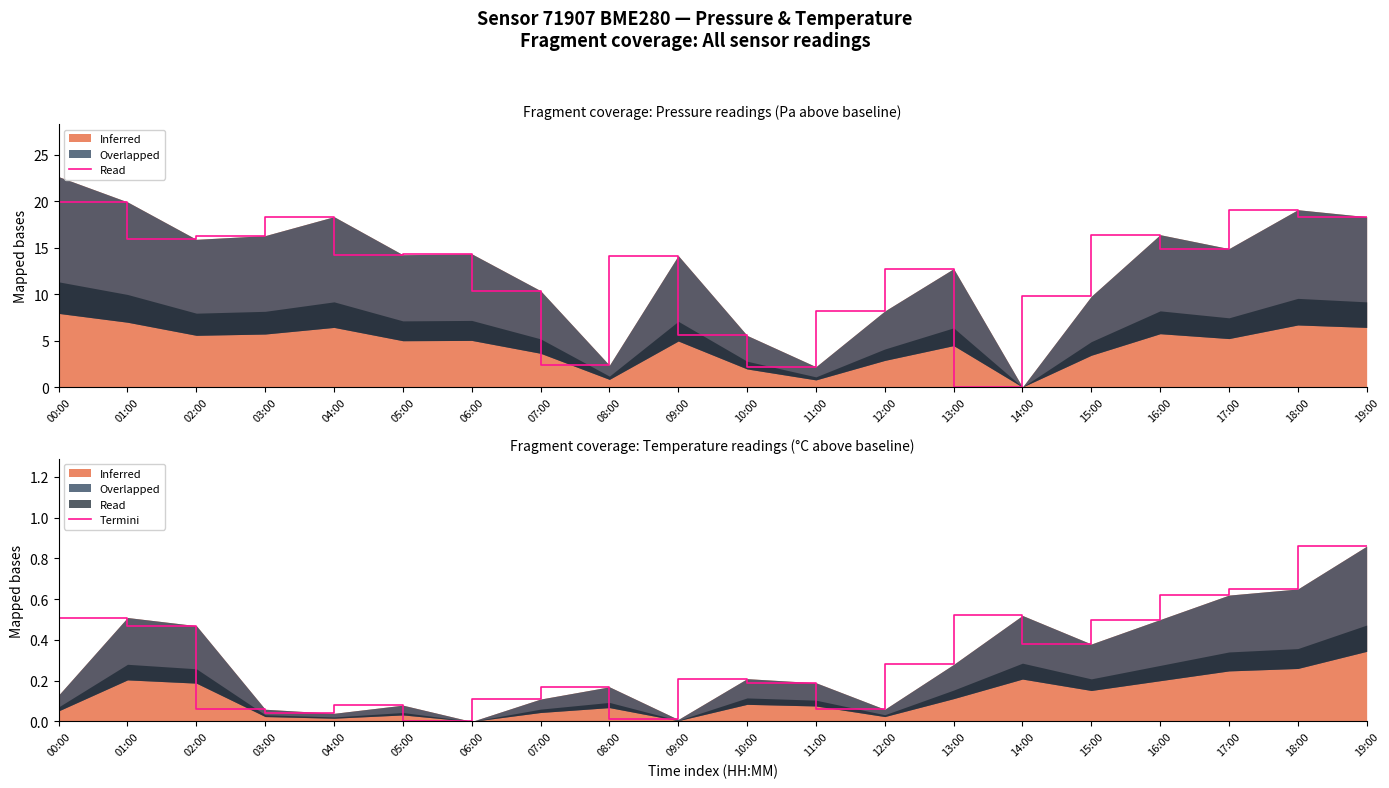

Count the number of categories in the chart.

20